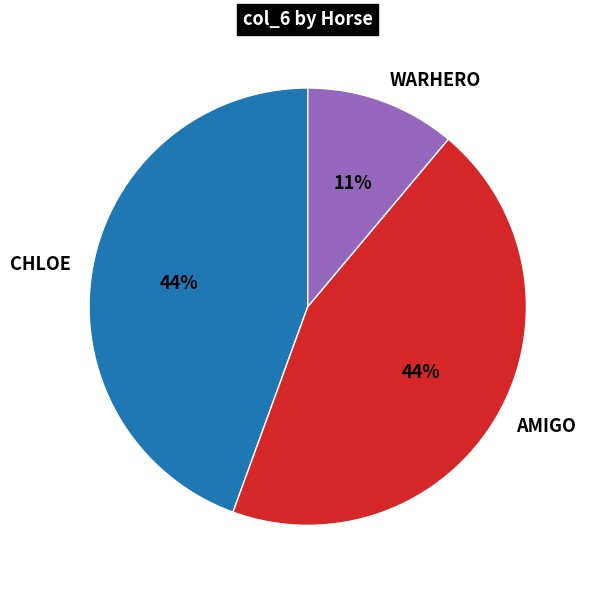

What is the ratio of the value at CHLOE to the value at WARHERO?

4.0